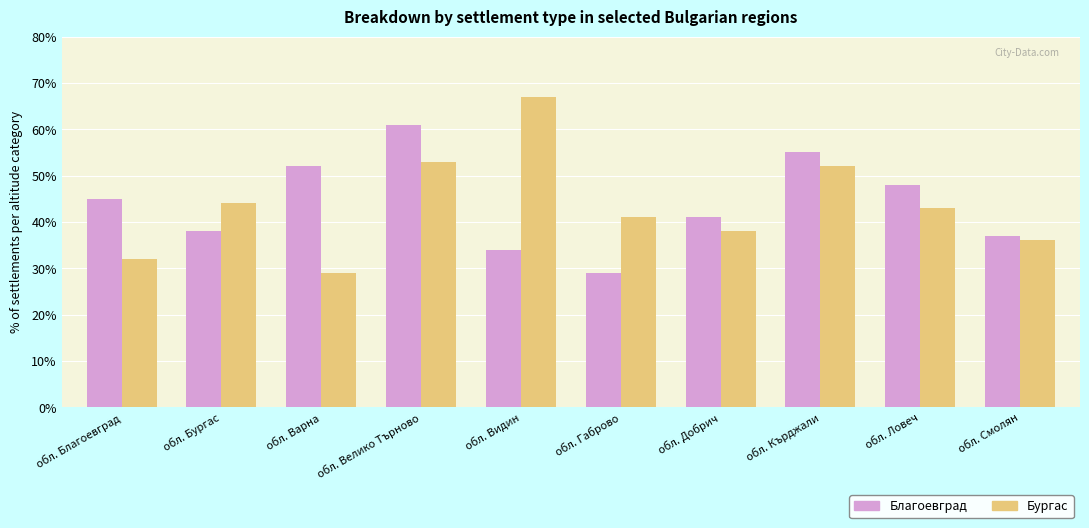

Which series changed the most between обл. Видин and обл. Ловеч?

Бургас